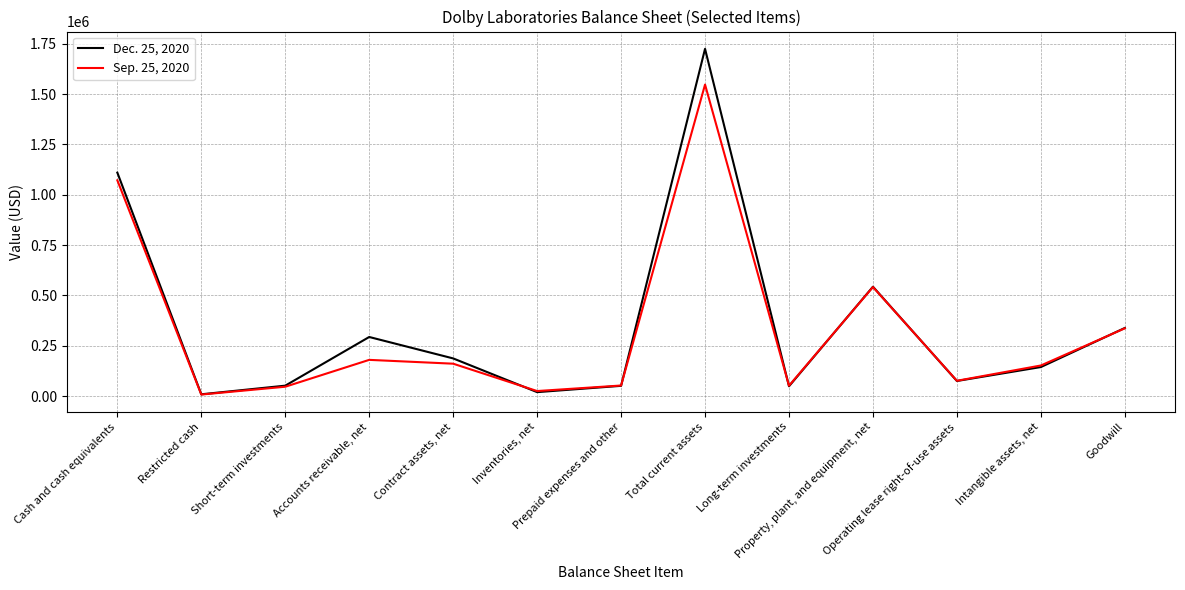

What position from the right is Operating lease right-of-use assets?

3